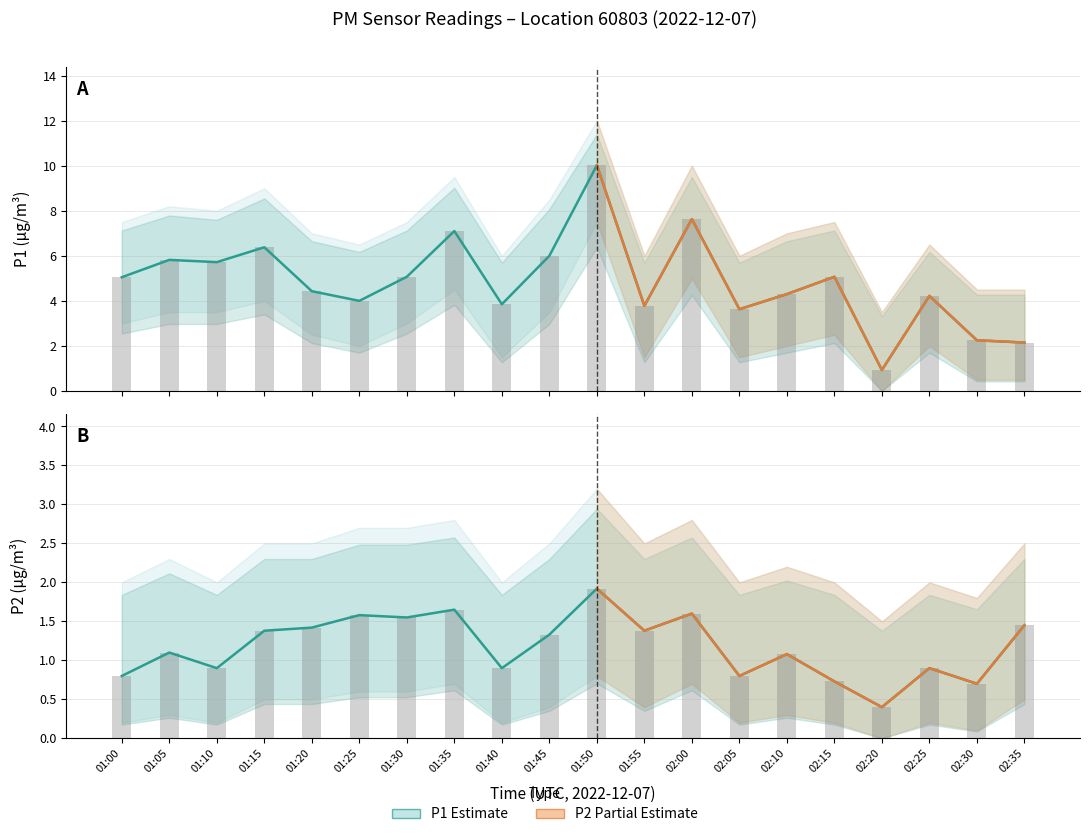

Count the number of data series in this chart.

2